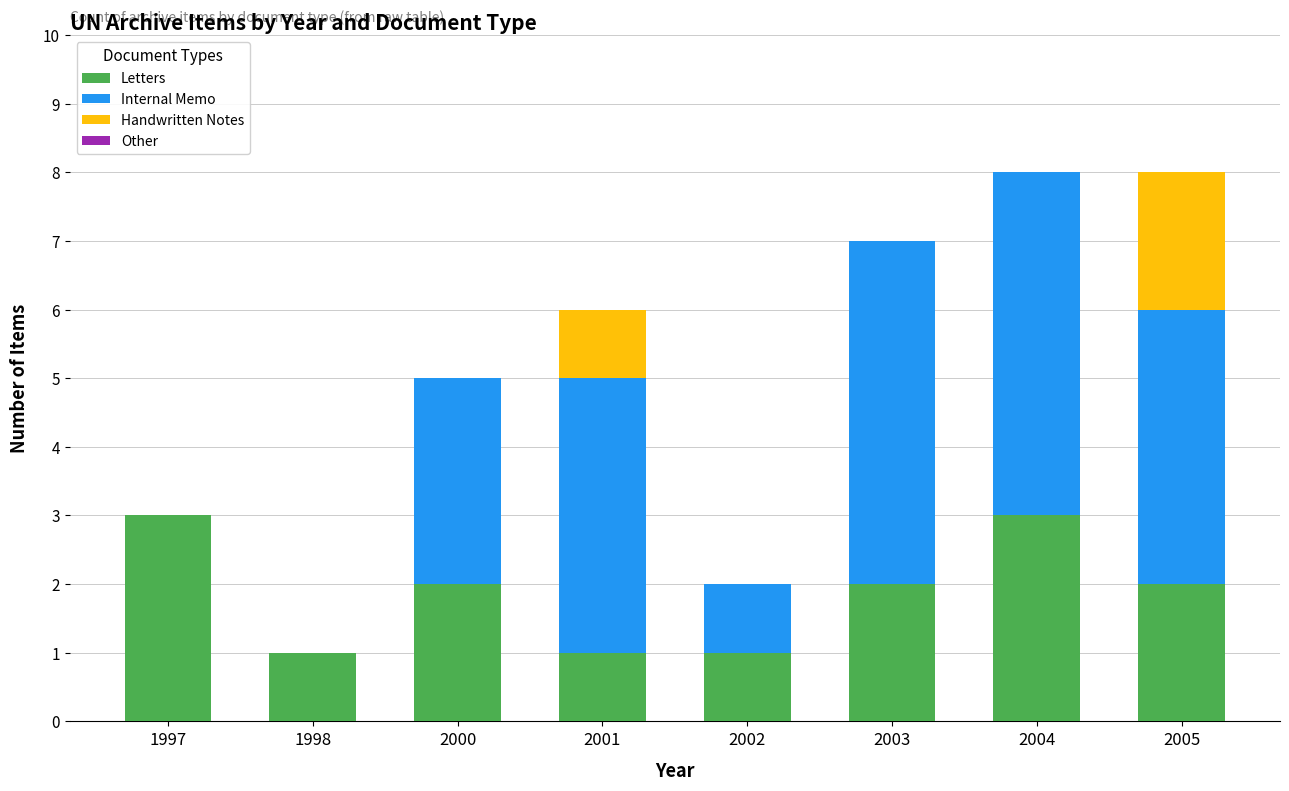

What is the maximum value for Letters?

3